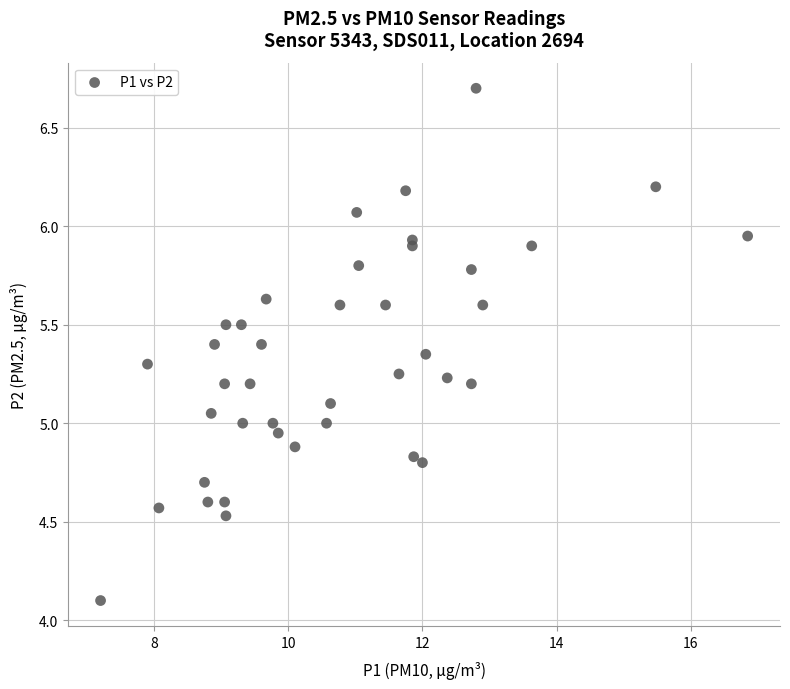

What is the range of X values (max minus min)?

9.7